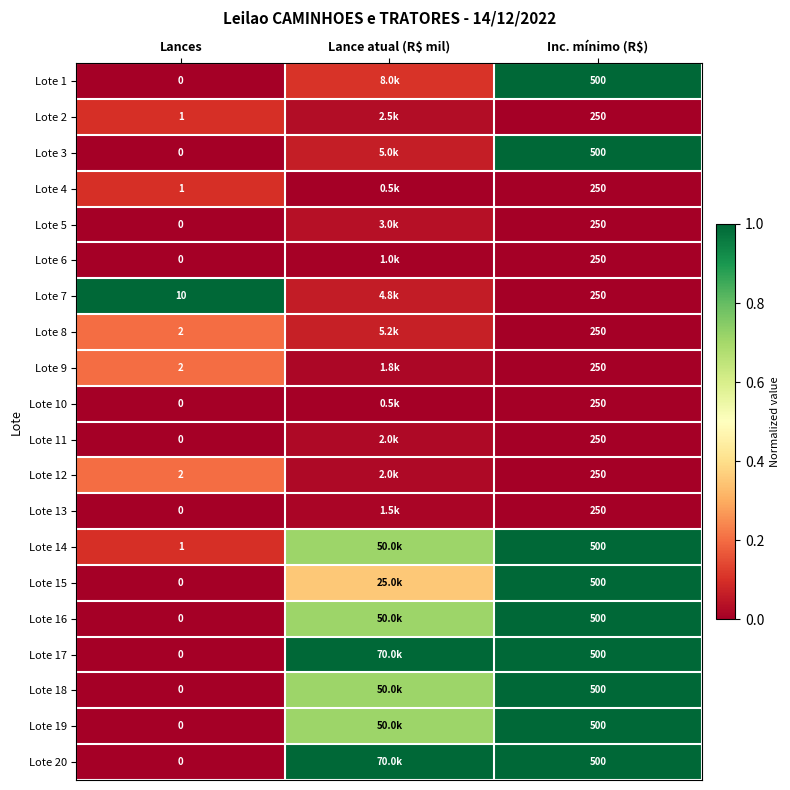

The Lote 14 series shows 0.7 at Lance atual (R$ mil). True or false?

True